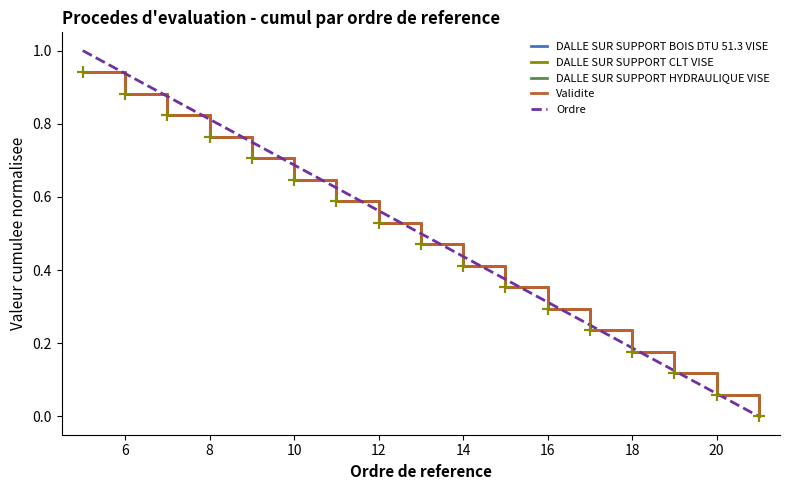

Does the chart have visible grid lines?

No